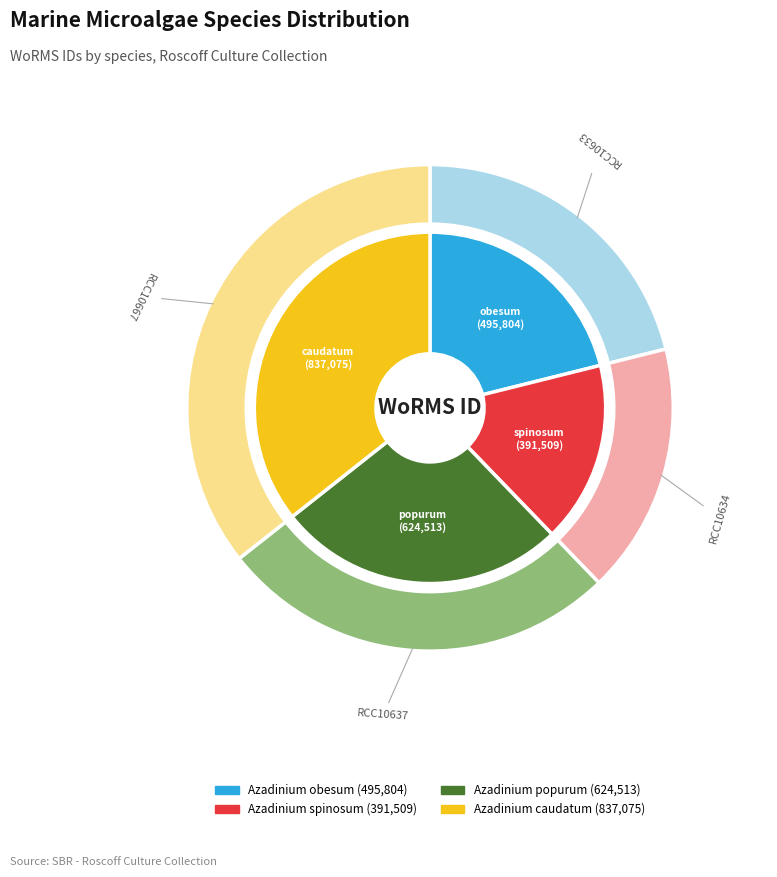

Which category has the smallest portion of the pie?

Azadinium spinosum